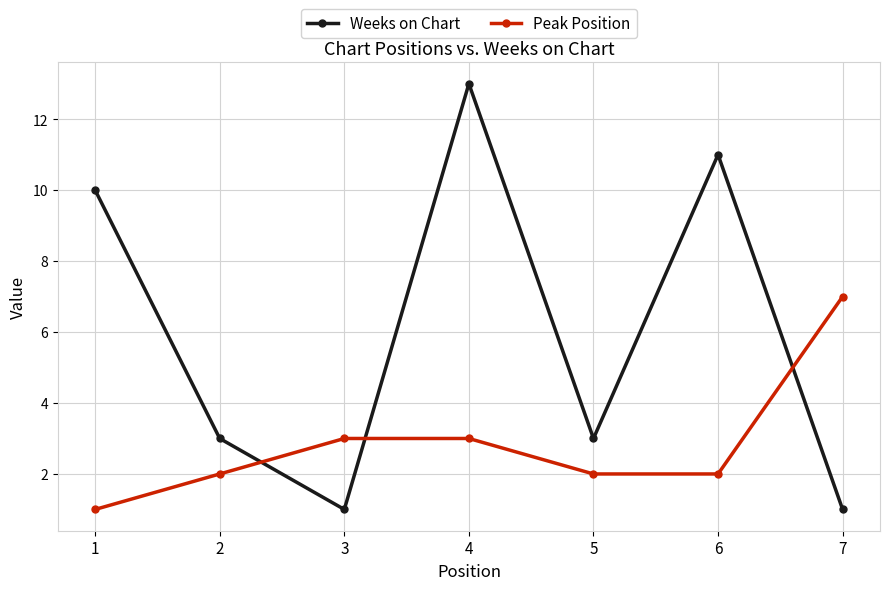

Which series changed the most between 4 and 6?

Weeks on Chart